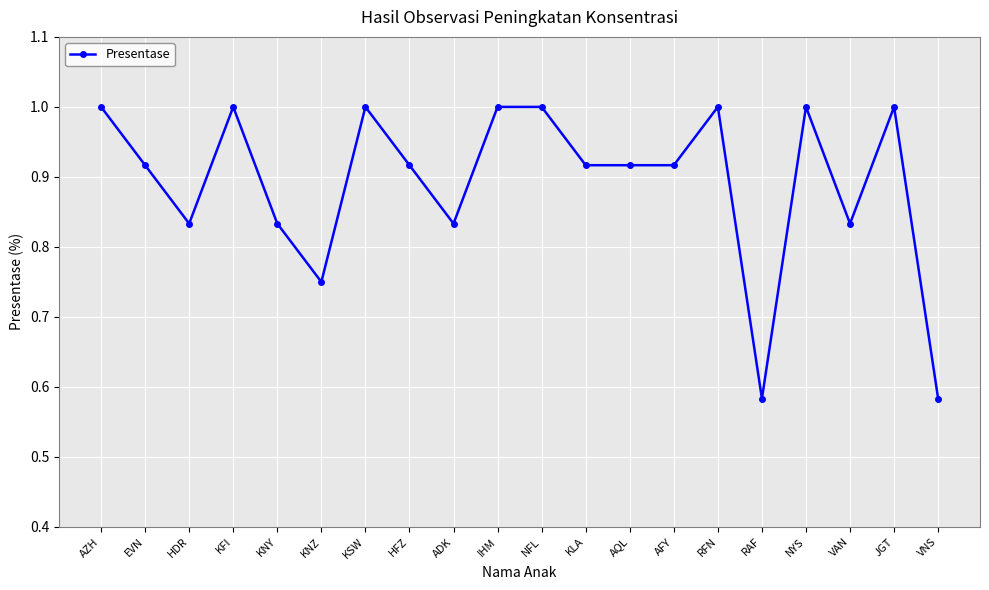

What is the difference between the maximum and minimum values?

0.4